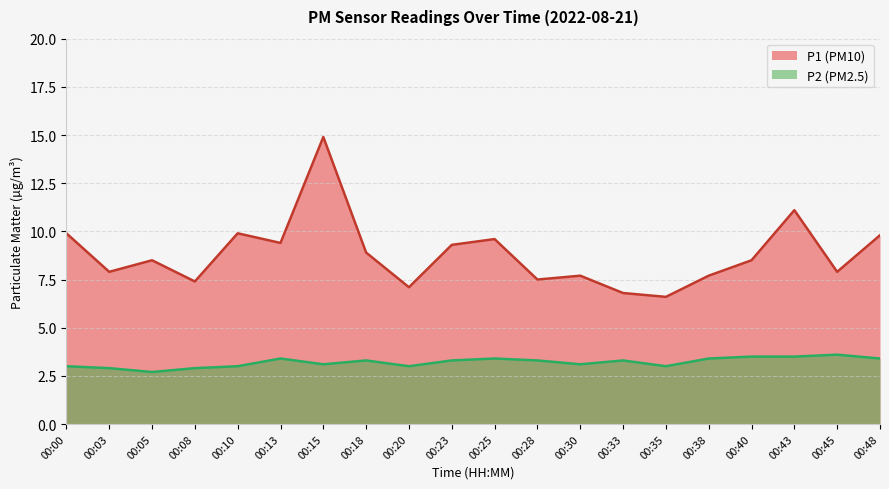

Between 00:20 and 00:48, which series saw the biggest shift?

P1 (PM10)